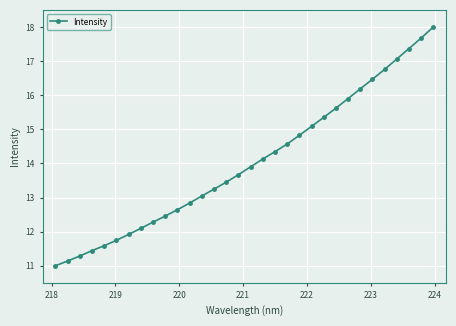

What is the difference between the second highest and second lowest values?

6.5